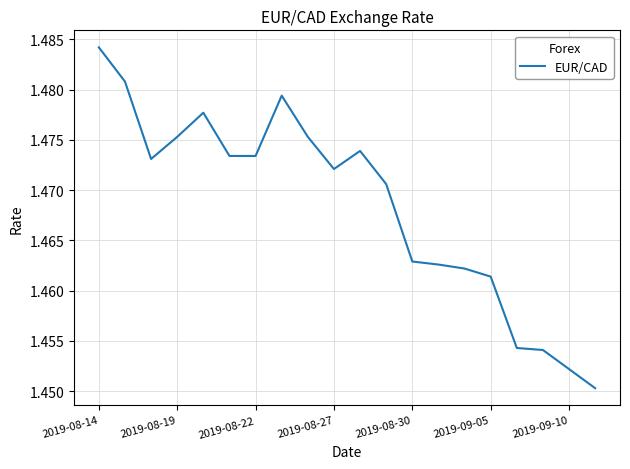

Is it true that the value at 2019-09-05 is 2.0?

False